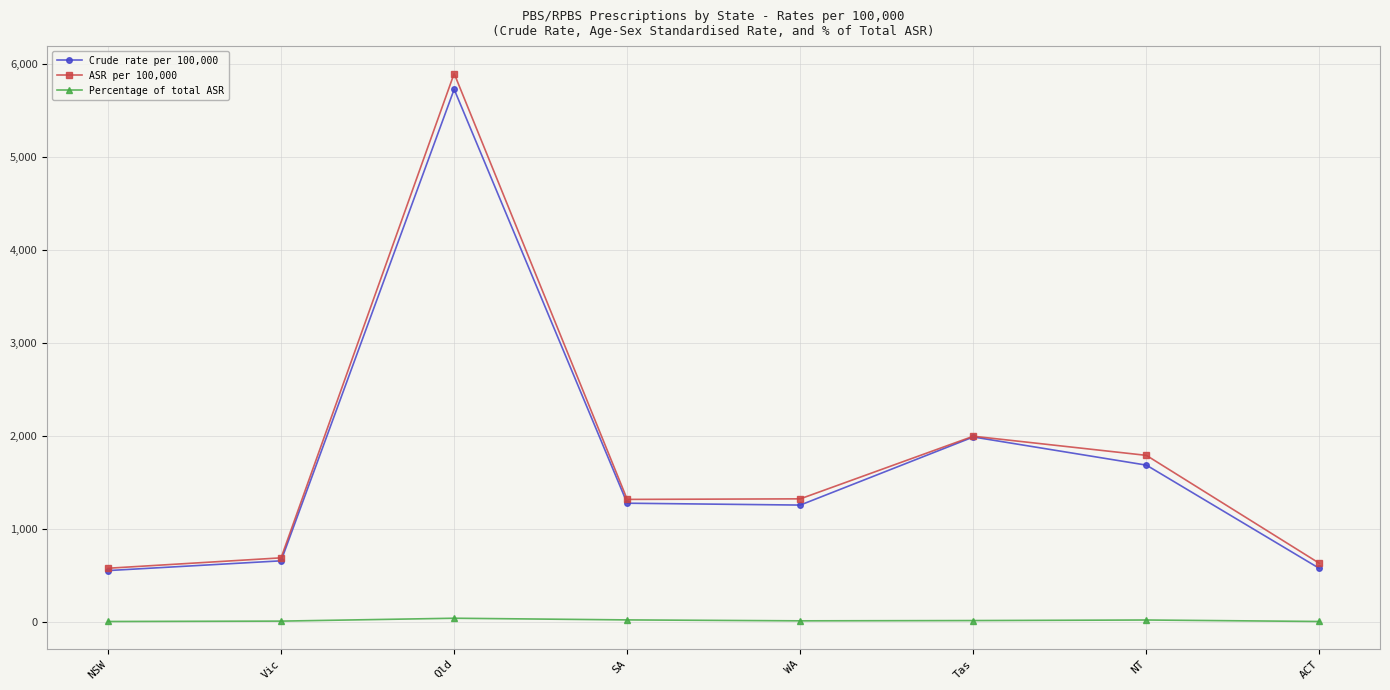

At which category does Crude rate per 100,000 reach its first local peak?

Qld